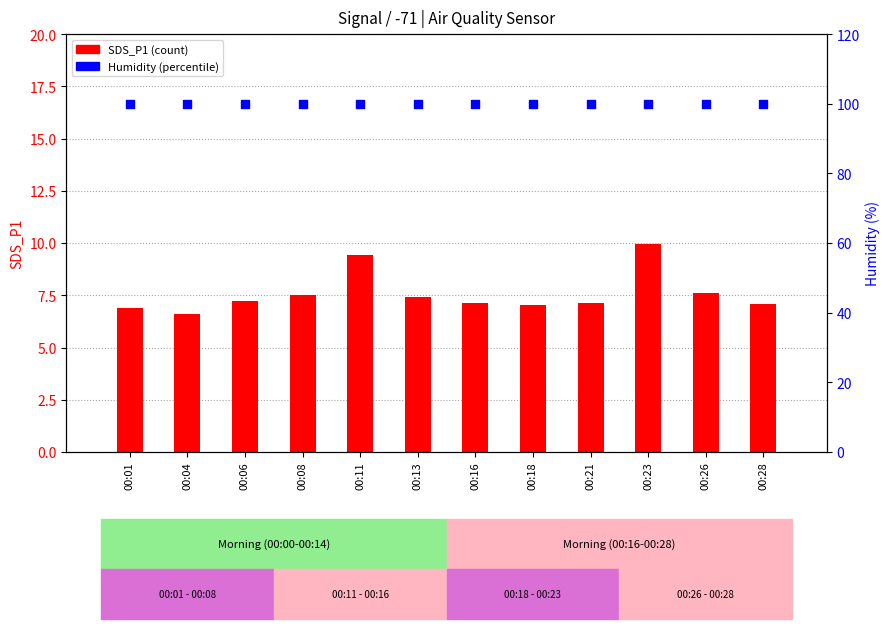

Which series contains the highest Y value?

Humidity (%)